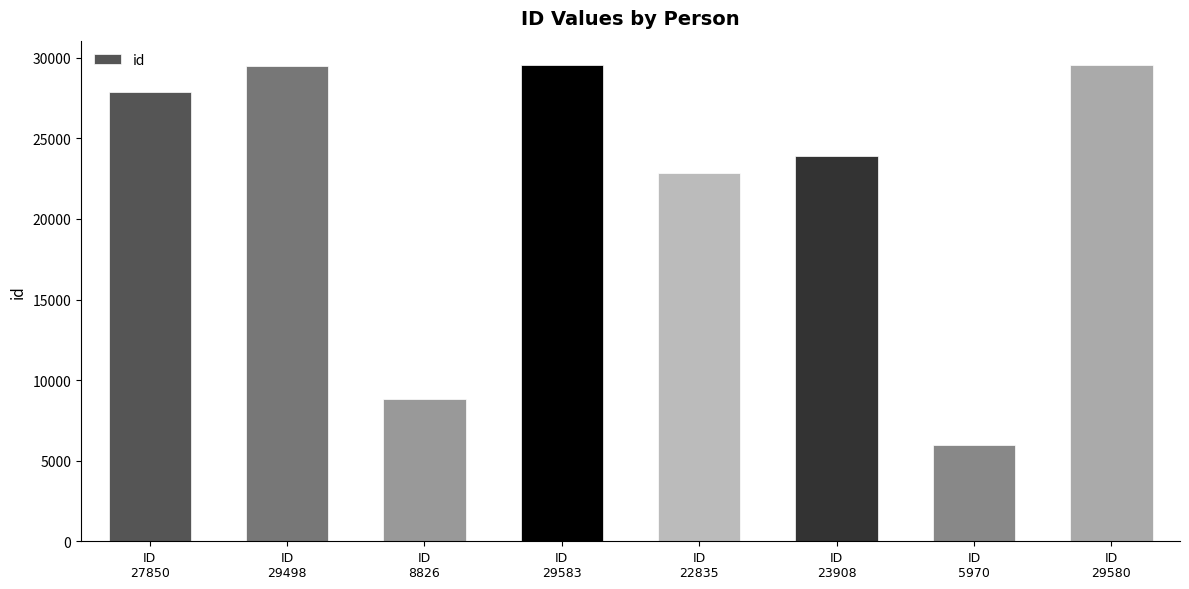

What is the label of the 7th bar from the left?

ID
5970